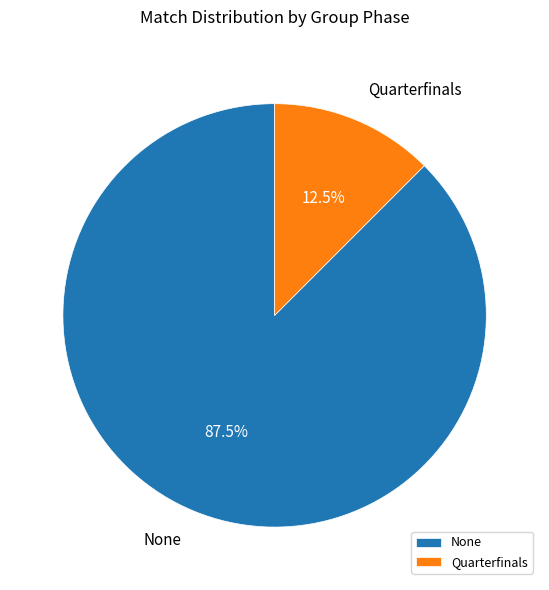

How many segments does this pie chart have?

2